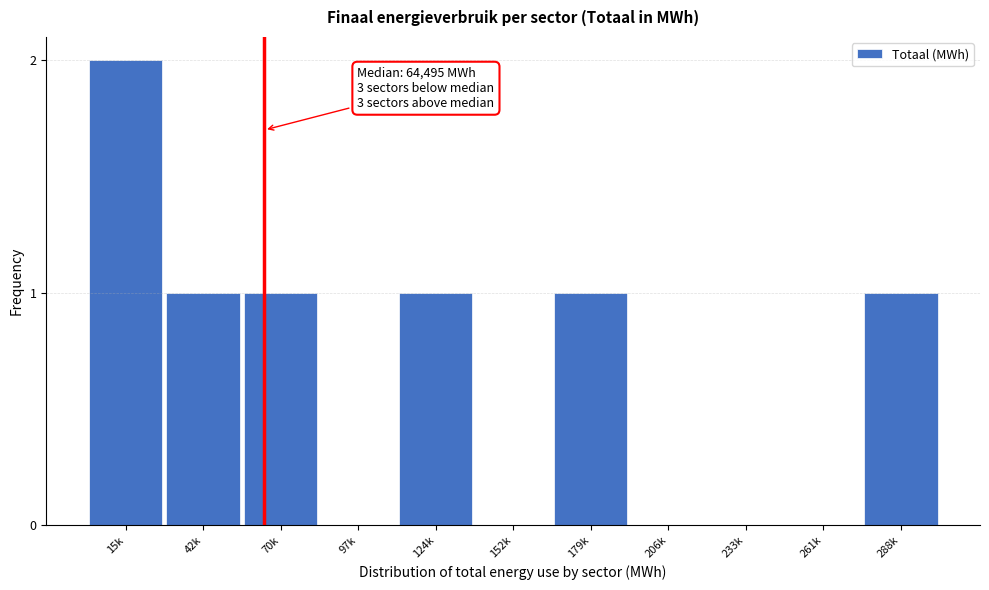

Reading left to right, what are all the values shown in this chart?

15k=2	42k=1	70k=1	97k=0	124k=1	152k=0	179k=1	206k=0	233k=0	261k=0	288k=1